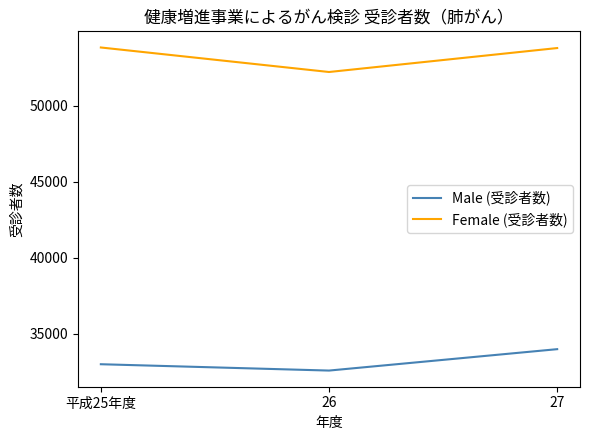

How many lines are shown in the chart?

2